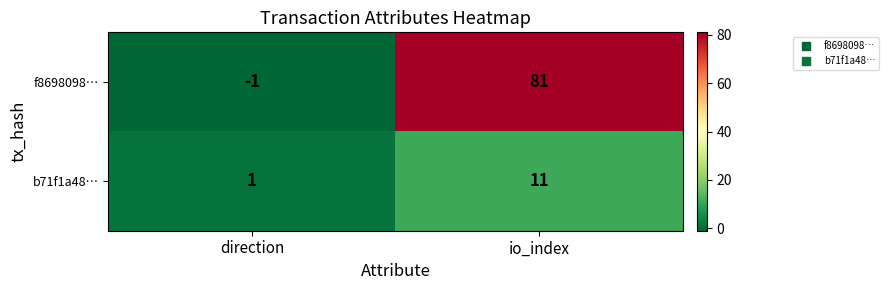

What is the sum of the f8698098… values at direction and io_index?

80